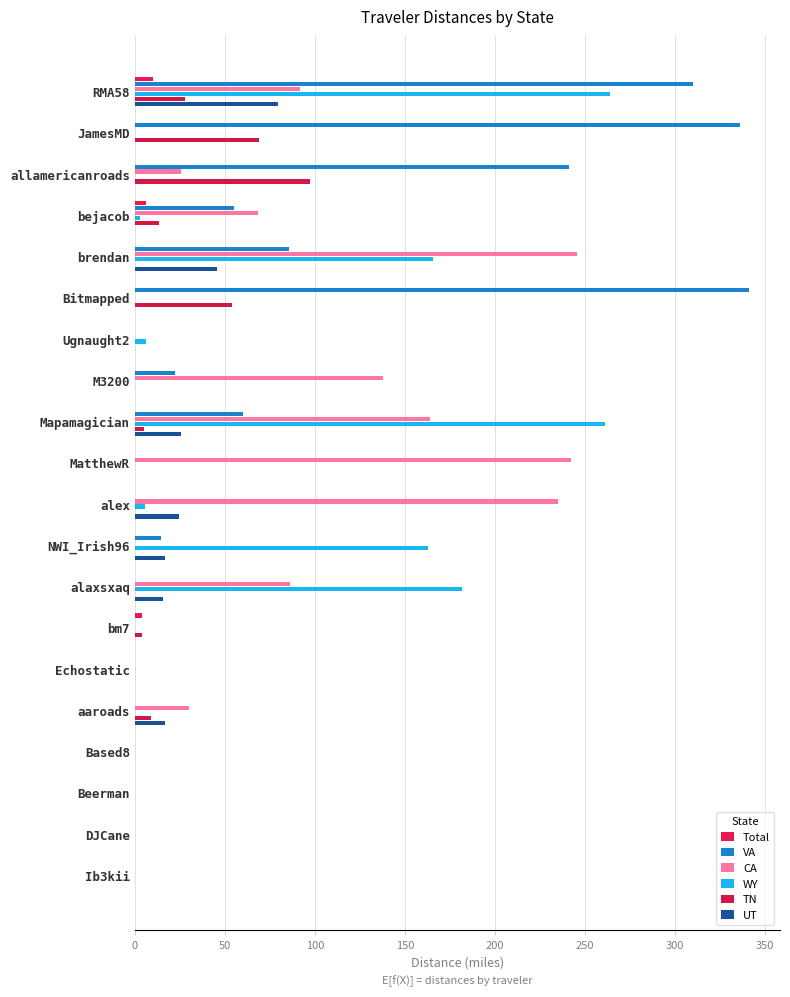

Count the number of categories in the chart.

20